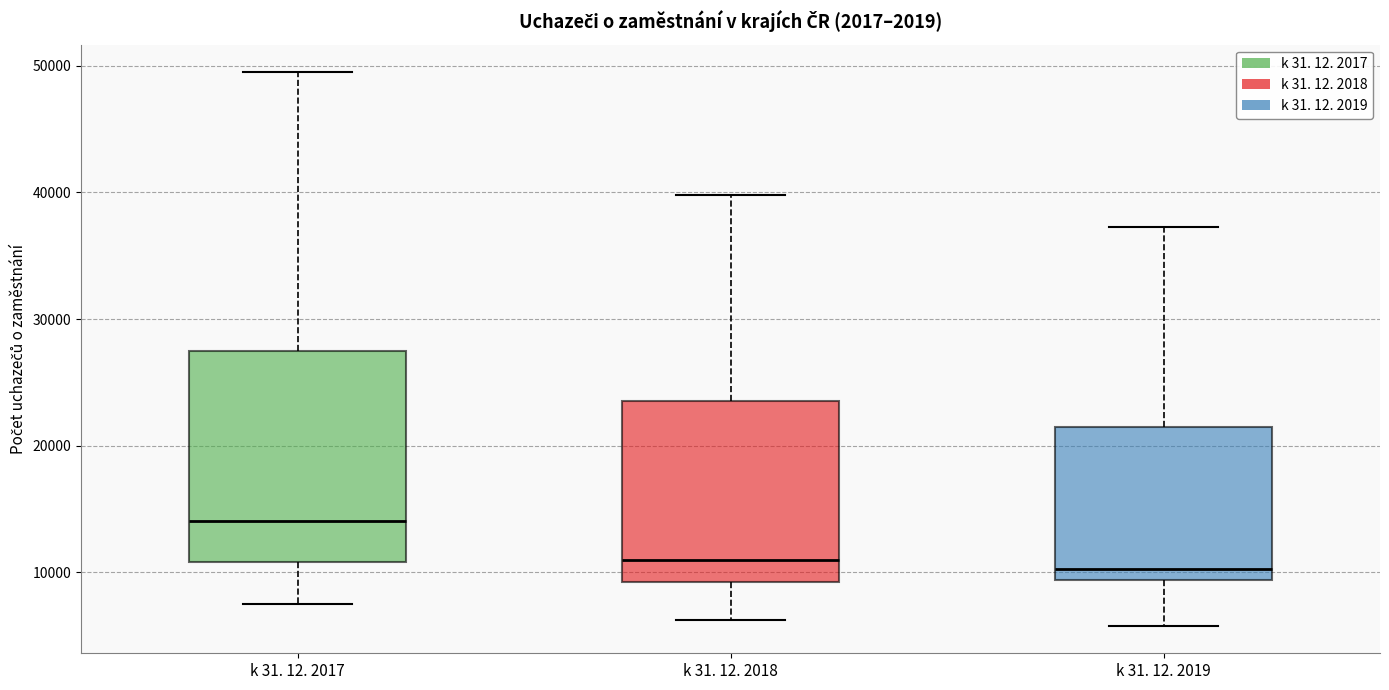

Reading left to right, read every box against the y-axis: the position of its median line, the range the box covers, and the ends of its whiskers. The values are not printed on the chart, so give them approximately, as read against the axis.

k 31. 12. 2017: median 14000, box 11000 to 27000, whiskers 7000 to 49000
k 31. 12. 2018: median 11000, box 9000 to 24000, whiskers 6000 to 40000
k 31. 12. 2019: median 10000, box 9000 to 21000, whiskers 6000 to 37000